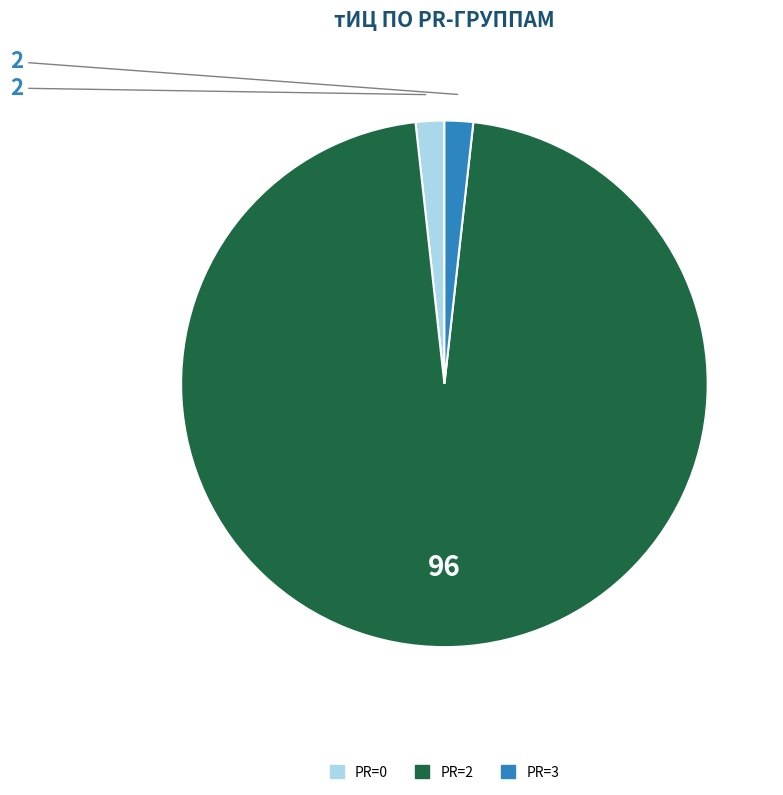

Does any single category account for the majority?

Yes